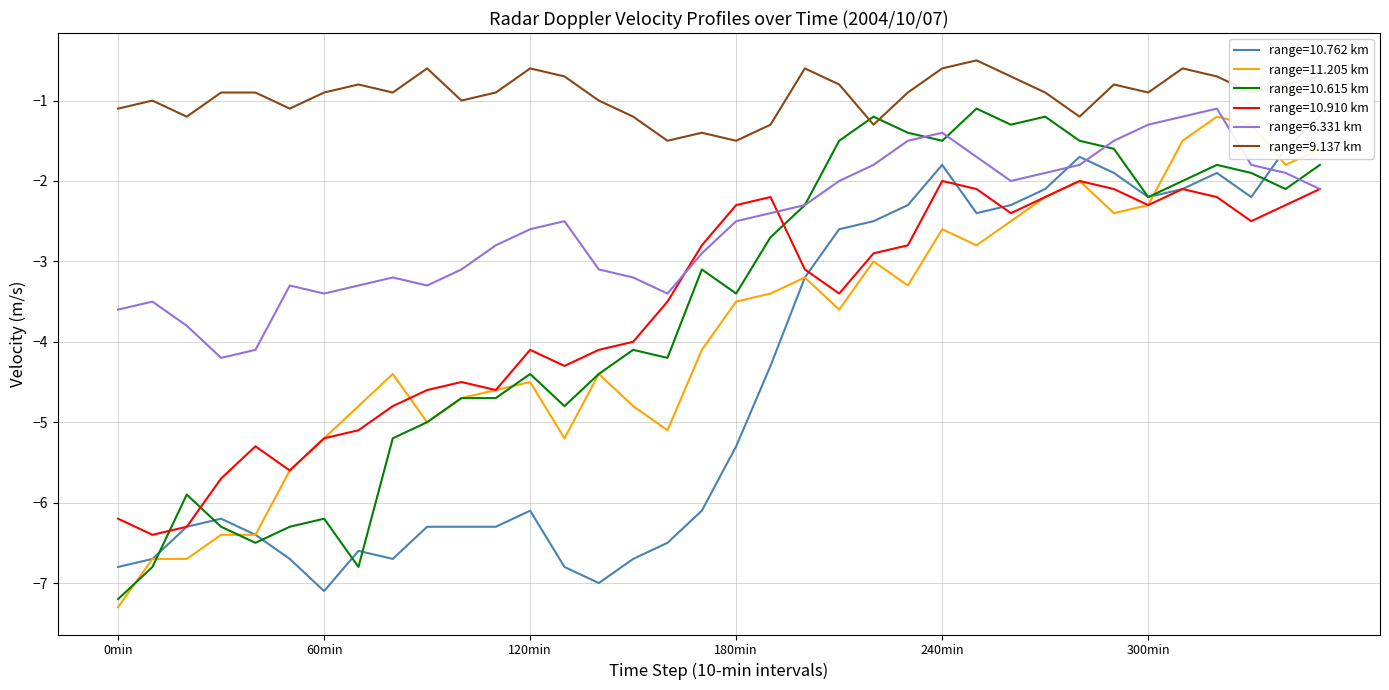

What is the difference between the highest and lowest values at 19?

3.0